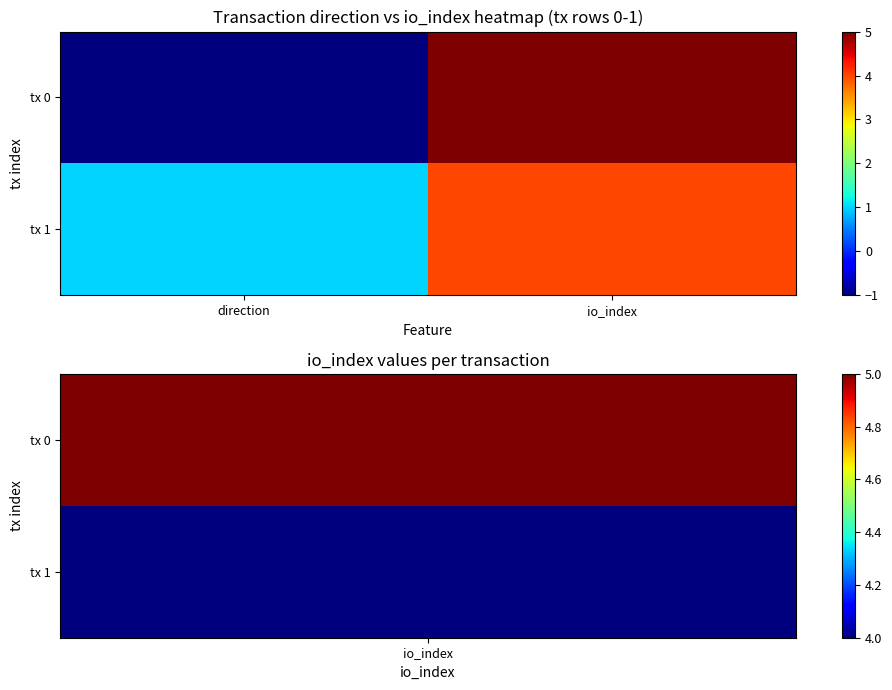

Rank the series by their average value, from lowest to highest.

tx 0, tx 1